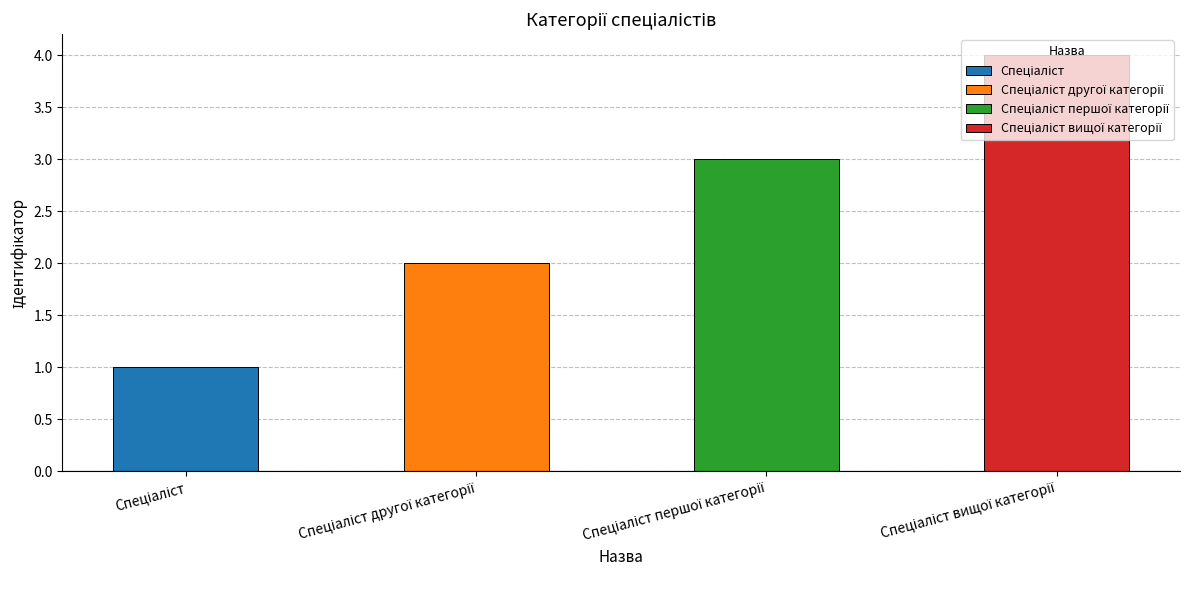

At which label is the value closest to 2?

Спеціаліст другої категорії